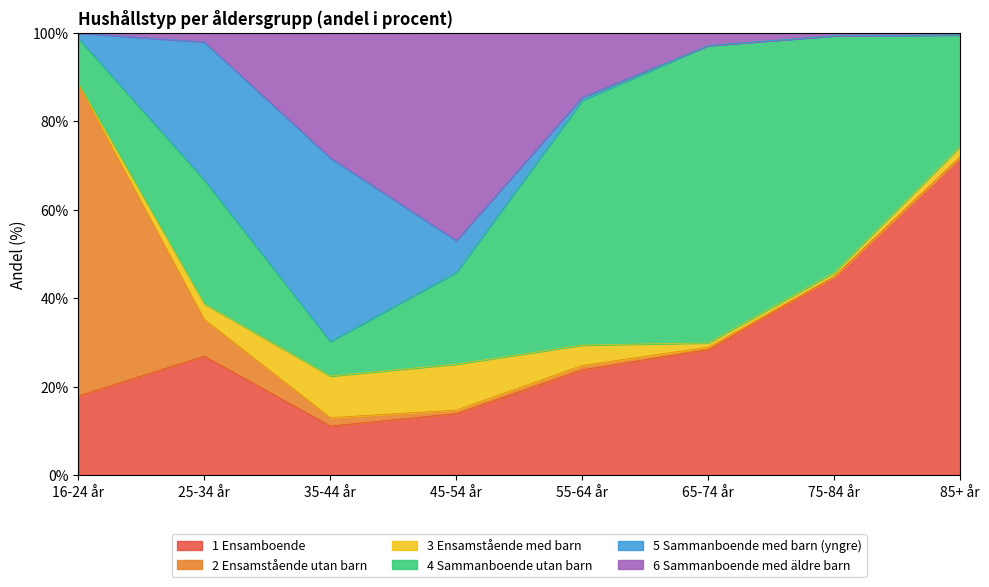

The value of 4 Sammanboende utan barn at 16-24 år is 2.2. True or false?

False